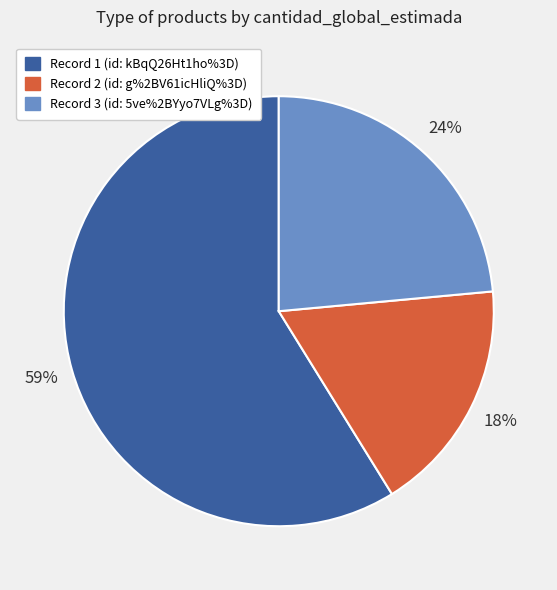

Is there any slice that represents more than half of the pie?

Yes